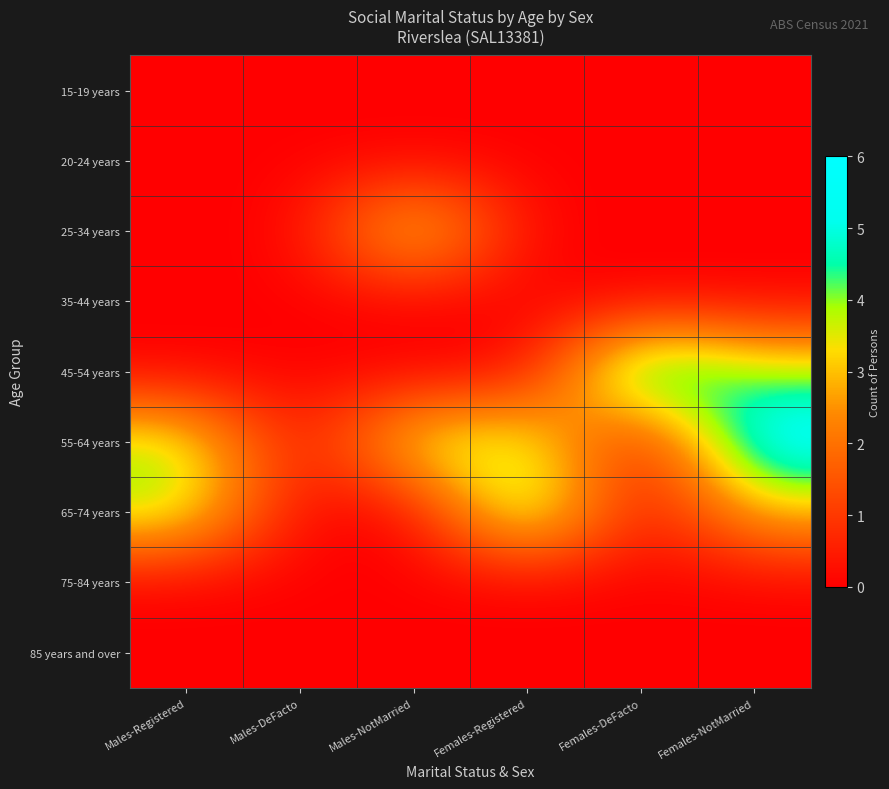

Rank the series at Females-Registered from highest to lowest value.

65-74 years, 55-64 years, 15-19 years, 20-24 years, 25-34 years, 35-44 years, 45-54 years, 75-84 years, 85 years and over